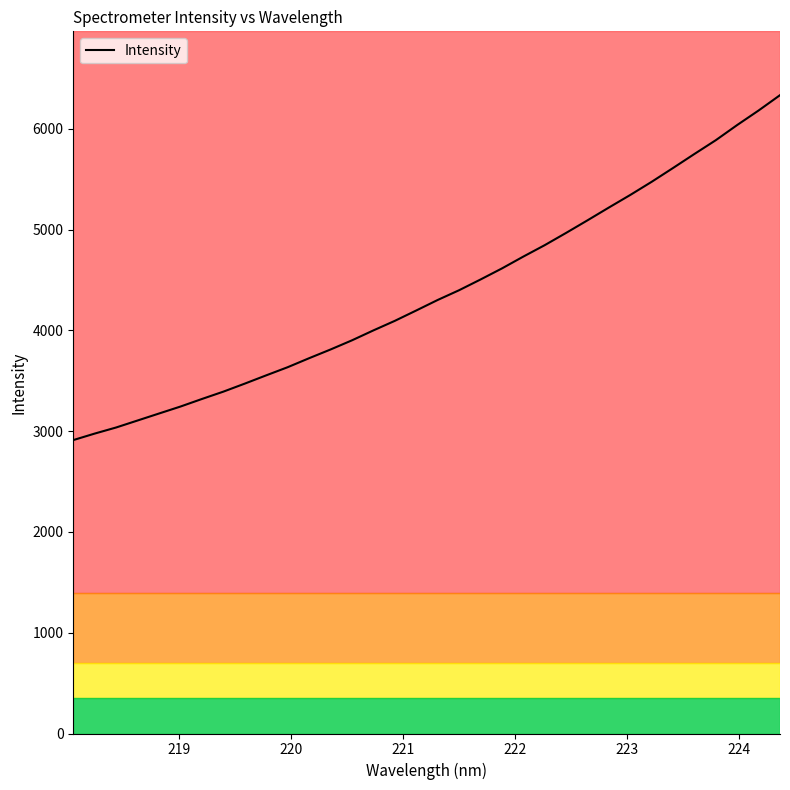

True or false: the data has more than 0 interior local peaks.

False